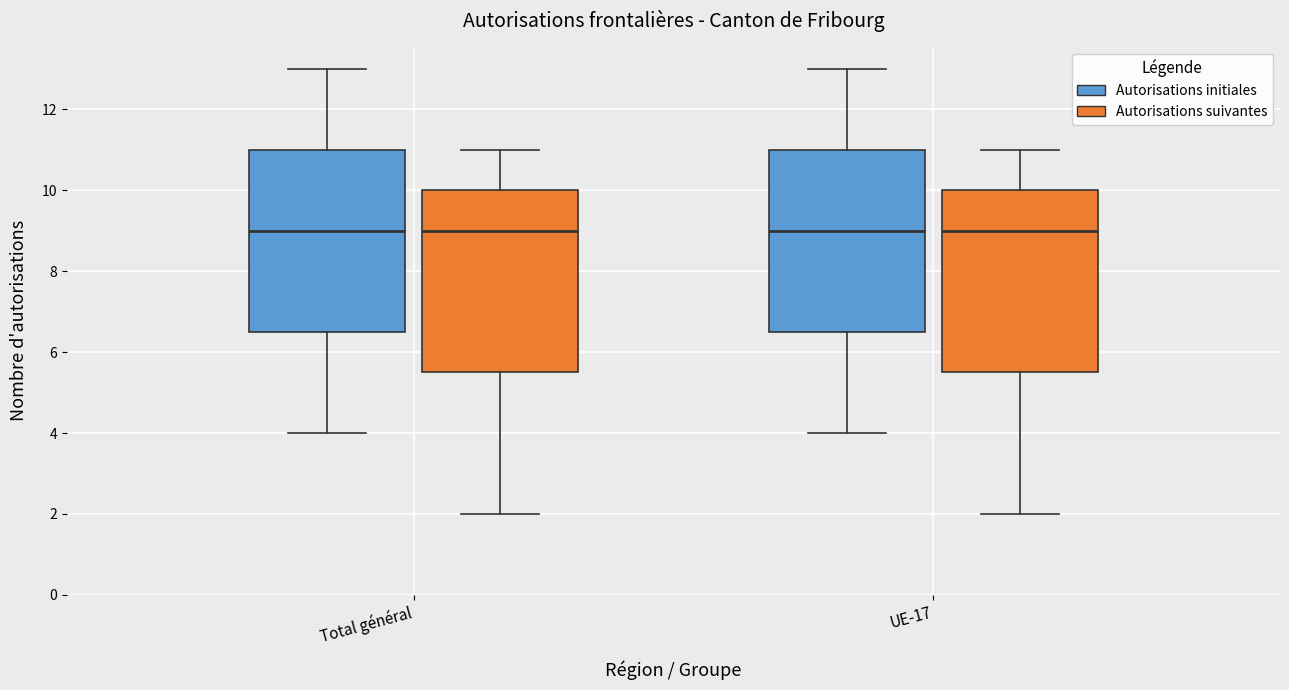

Where does the upper whisker of the box for Total général (Autorisations initiales) end on the y-axis? The values are not printed on the chart, so give them approximately, as read against the axis.

13.0